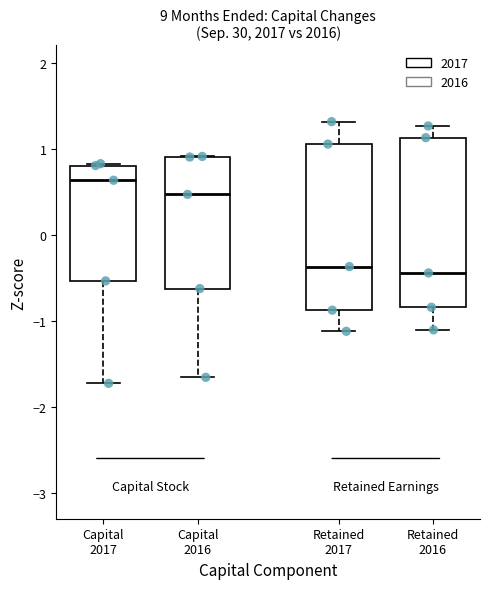

Where does the median line of the box for Retained 2016 sit on the y-axis? The values are not printed on the chart, so give them approximately, as read against the axis.

-0.4